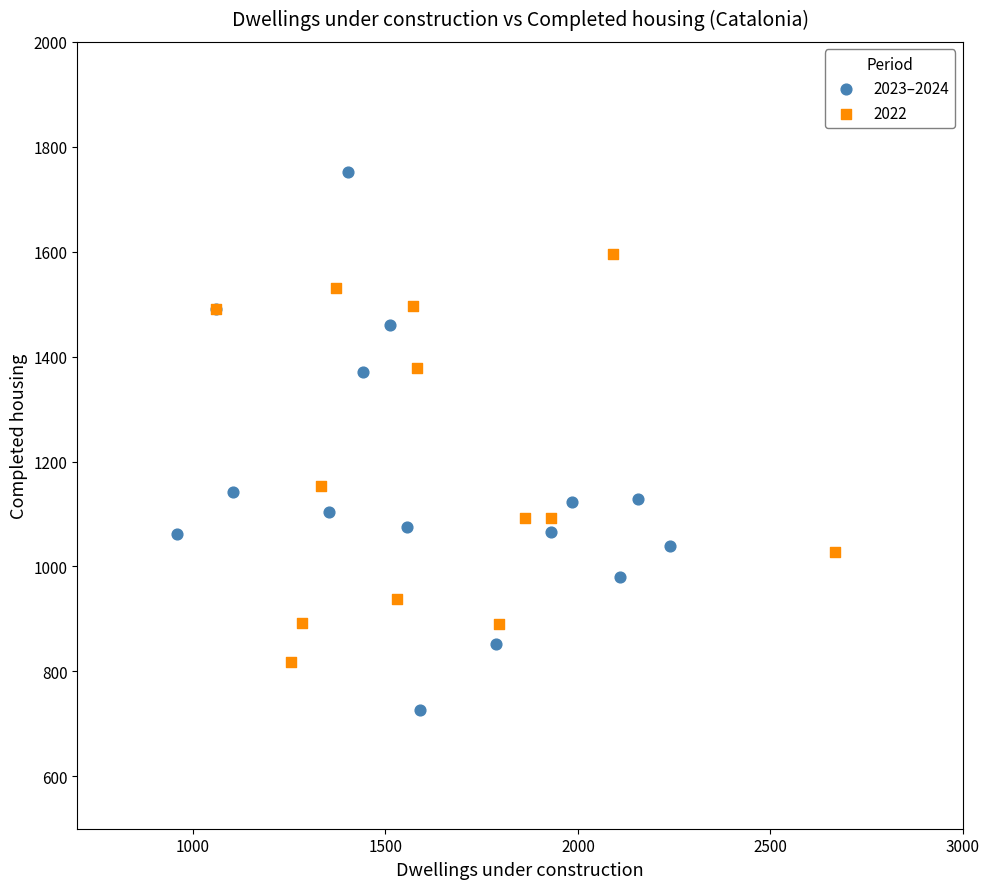

Which series contains the lowest Y value?

2023–2024